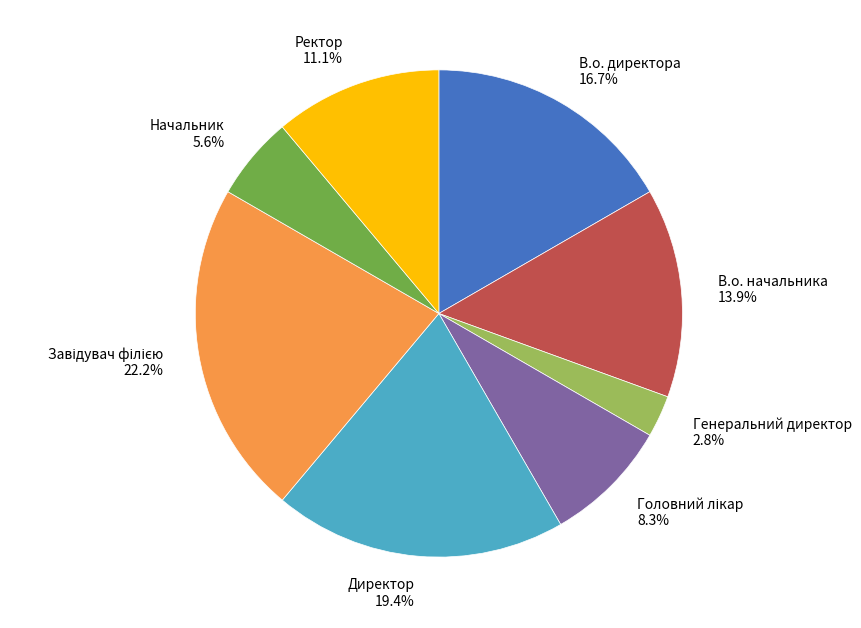

Do В.о. начальника and Начальник together represent more than half of the pie?

No